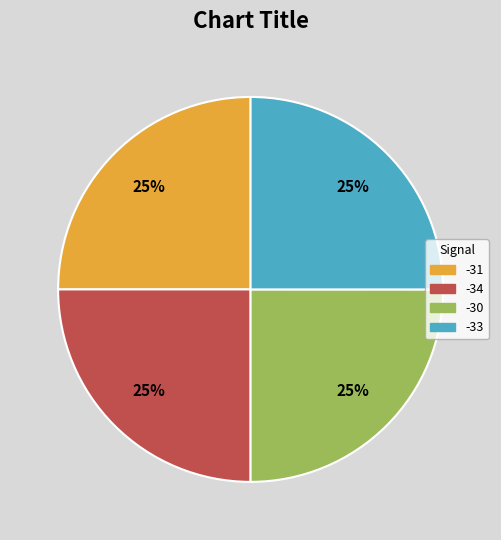

How many segments does this pie chart have?

4